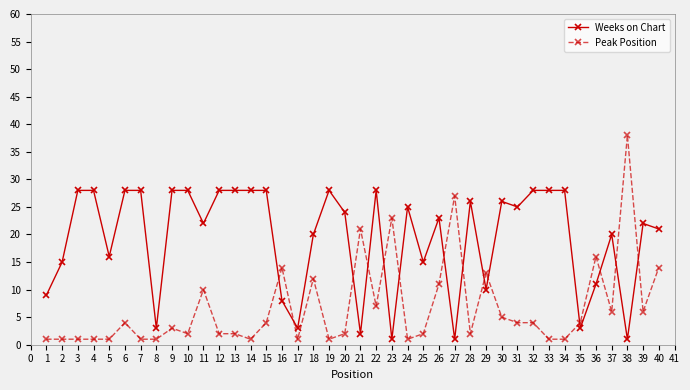

How many lines are shown in the chart?

2